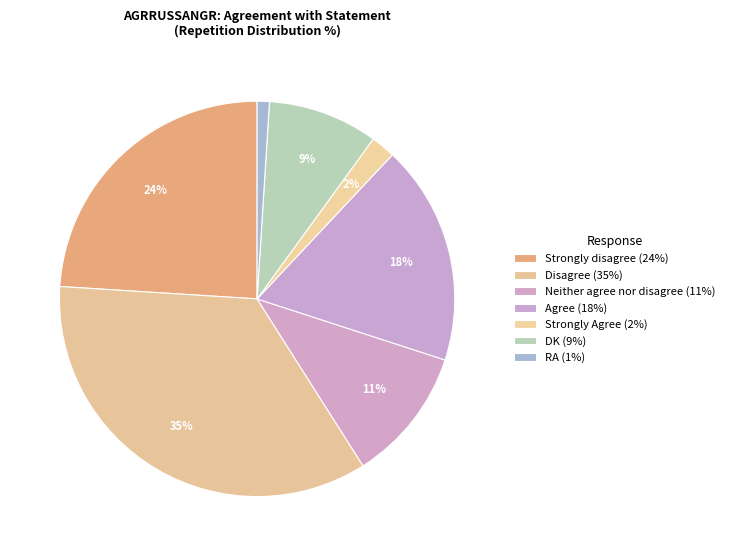

To the nearest percent, what is the difference between the DK and Strongly Agree slice percentages?

7%